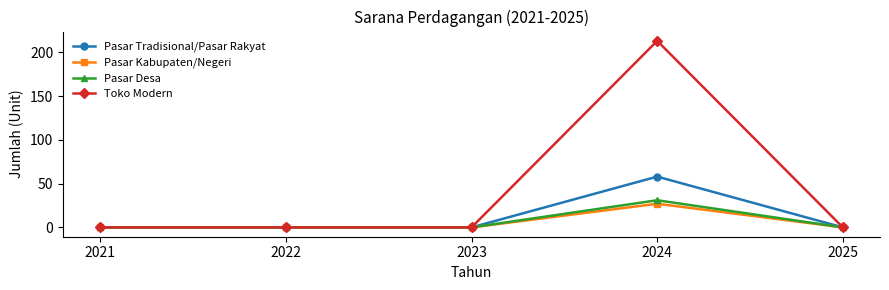

What is the approximate value of Pasar Kabupaten/Negeri at 2024, to the nearest 10?

30